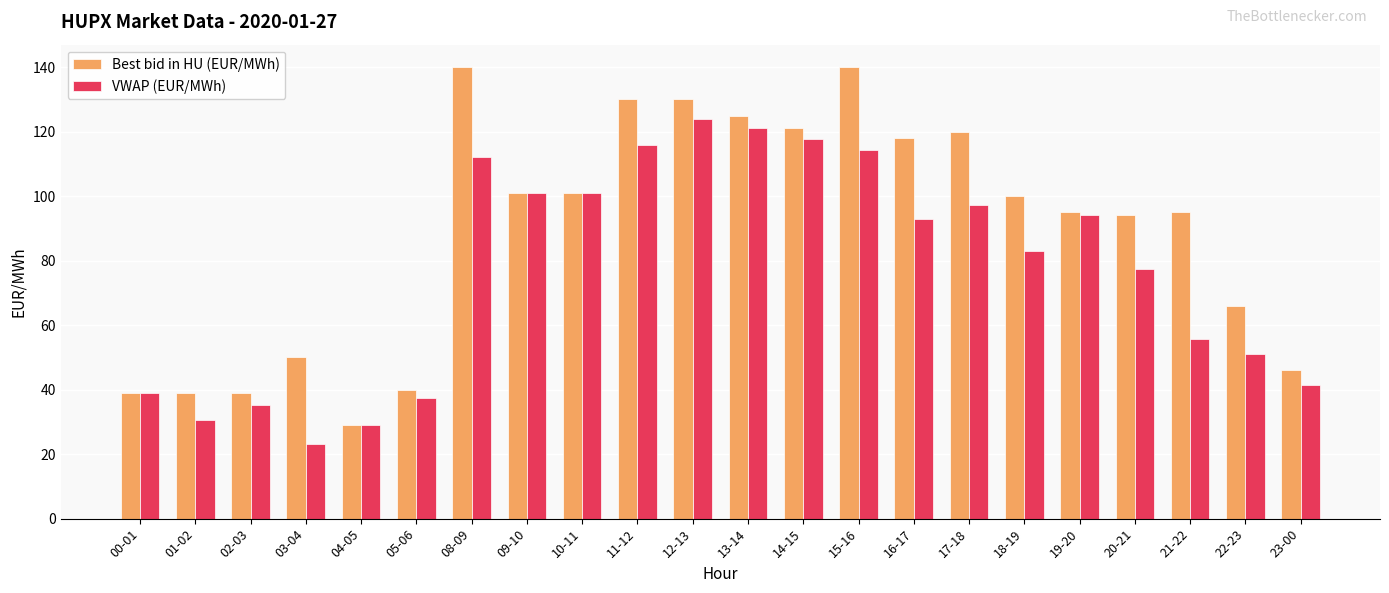

Count the number of categories in the chart.

22